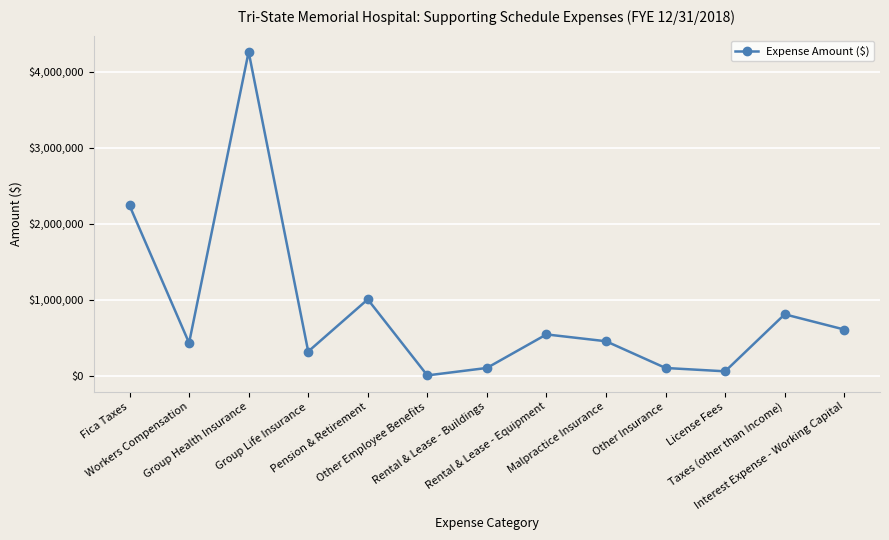

Where does the data first go above 451415?

Fica Taxes